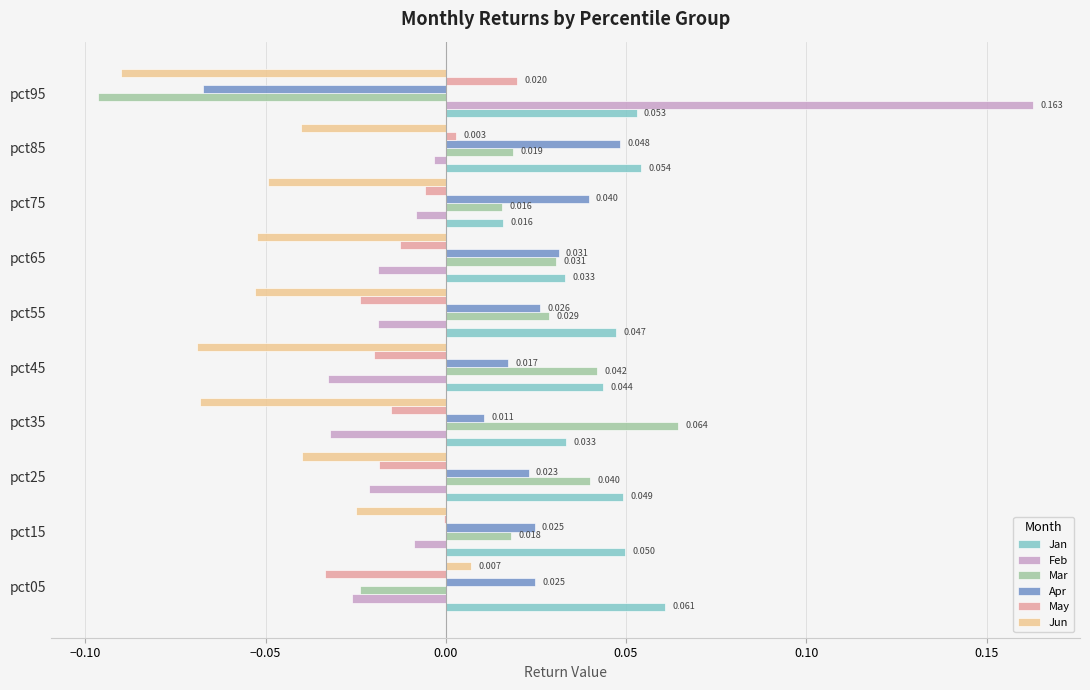

Which series changed the most between pct55 and pct65?

Jan